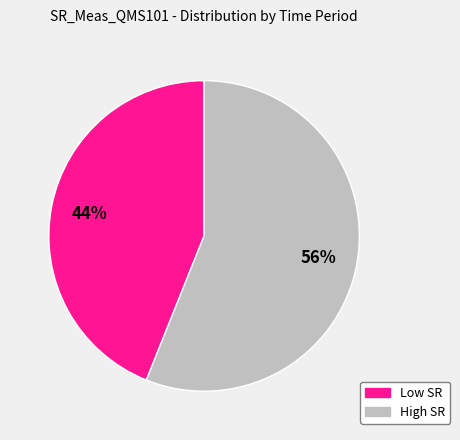

To the nearest percent, what is the difference between the largest and smallest slice percentages?

12%